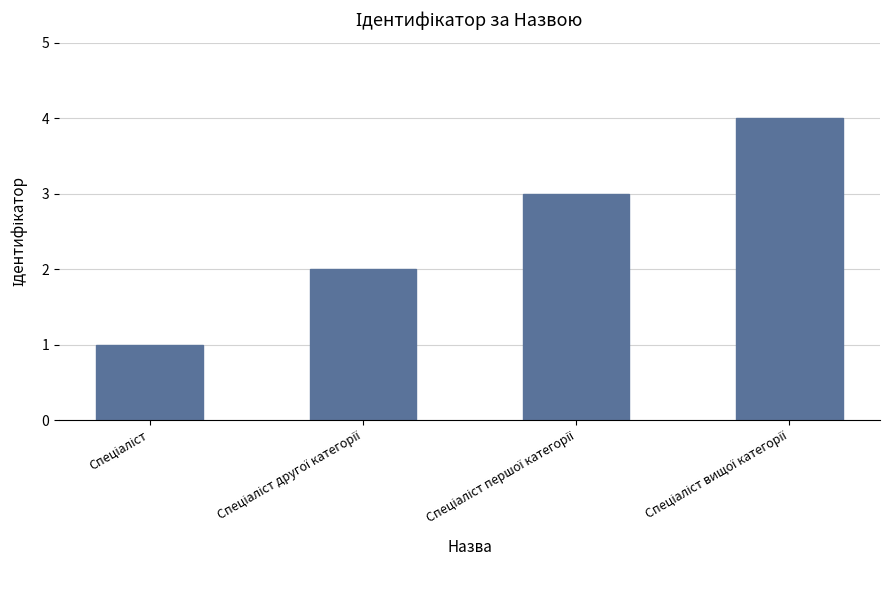

What is the maximum value shown in the chart?

4